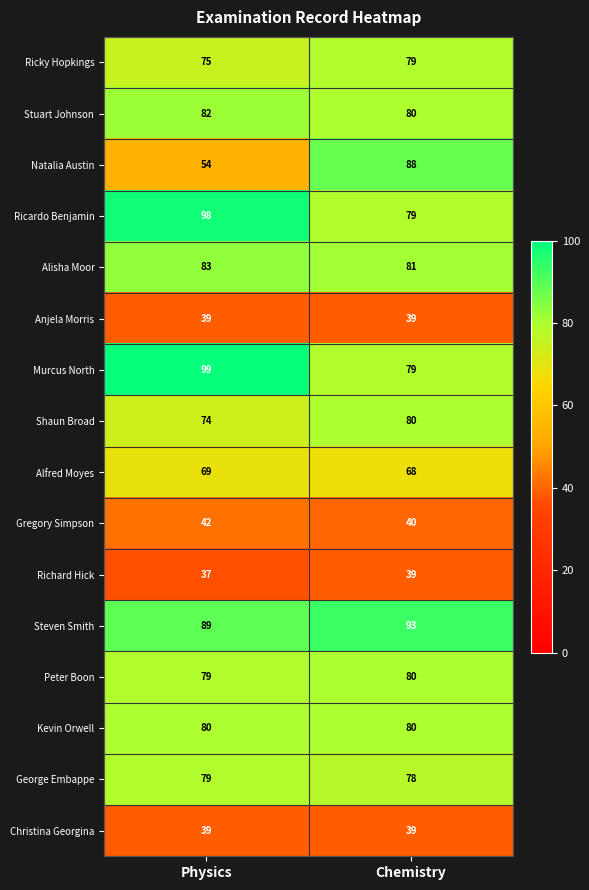

Which category has the lowest value across all series?

Physics